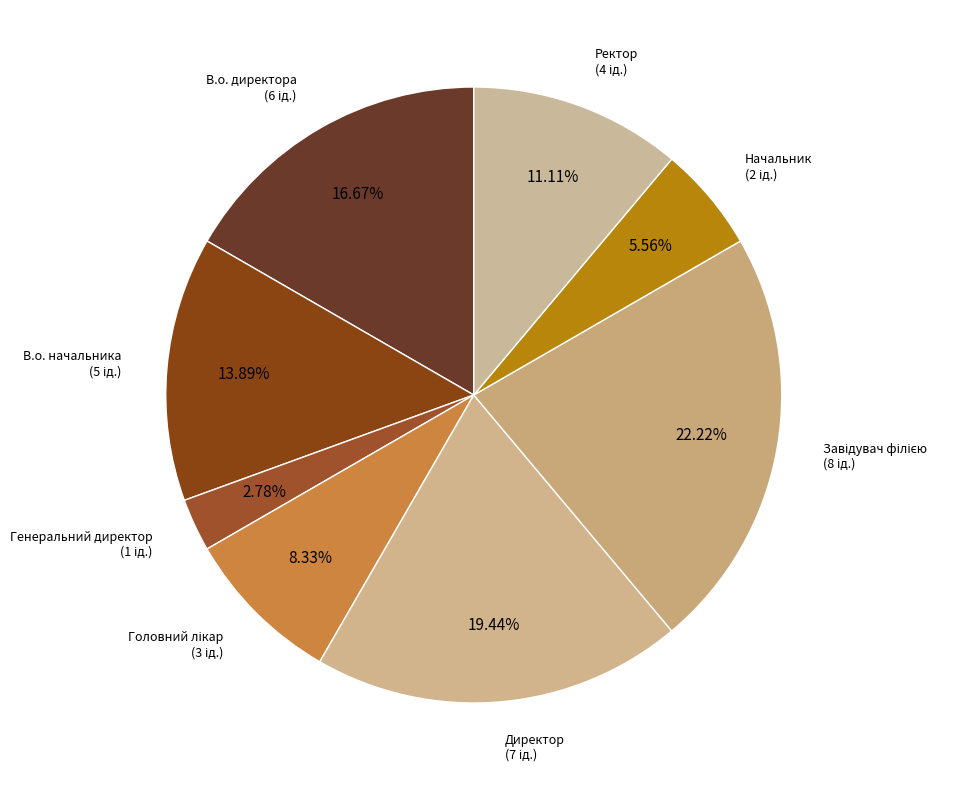

Approximately how many times larger is the value at В.о. директора compared to Ректор?

1.5